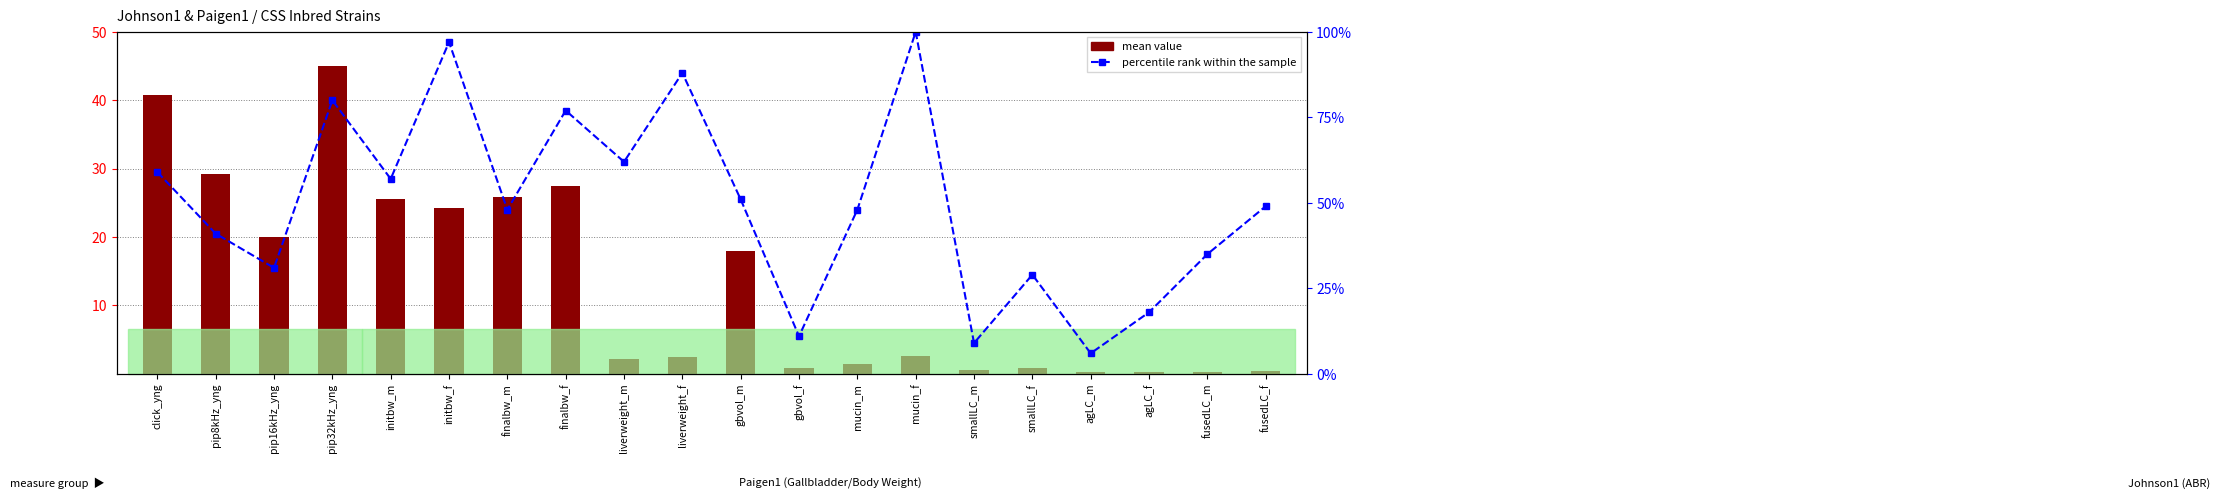

Rank the series at initbw_f from lowest to highest value.

mean value, percentile rank within the sample